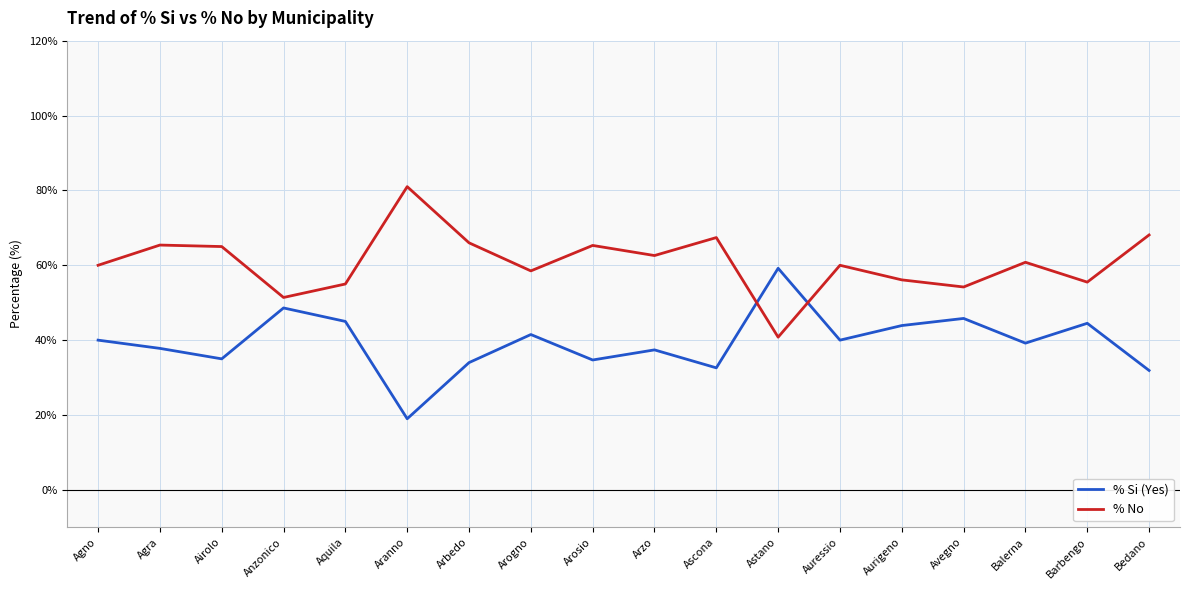

After their last crossing, which series has the higher values: % No or % Si (Yes)?

% No